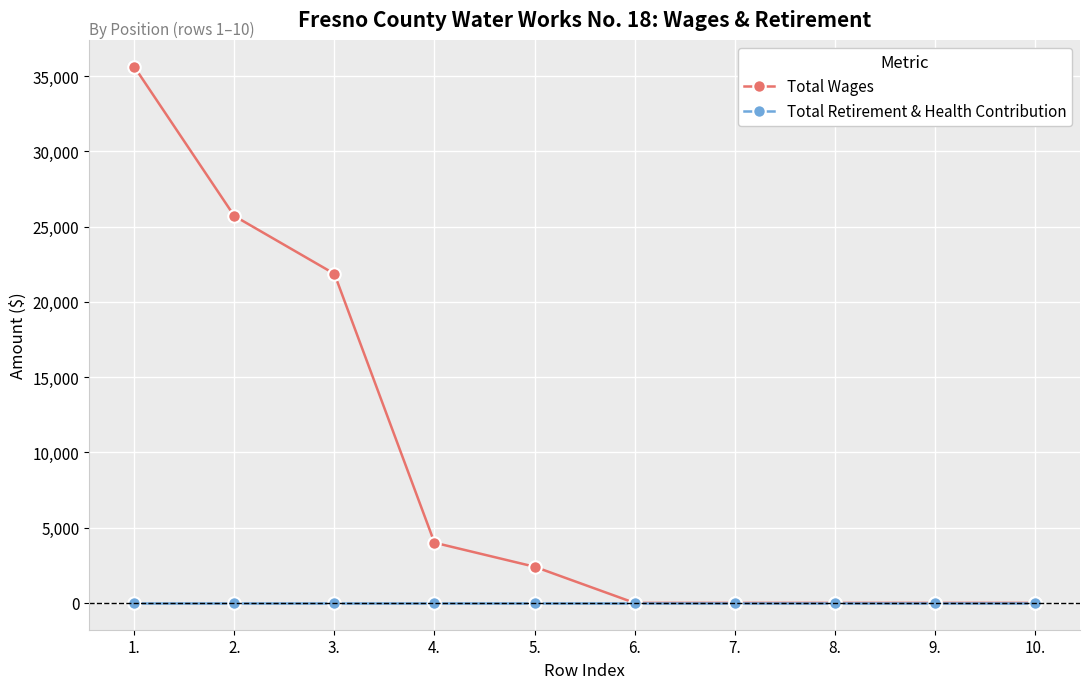

Reading left to right, extract all data points from this chart.

Total Wages: 35620	25702	21861	4000	2404	0	0	0	0	0
Total Retirement & Health Contribution: 0	0	0	0	0	0	0	0	0	0